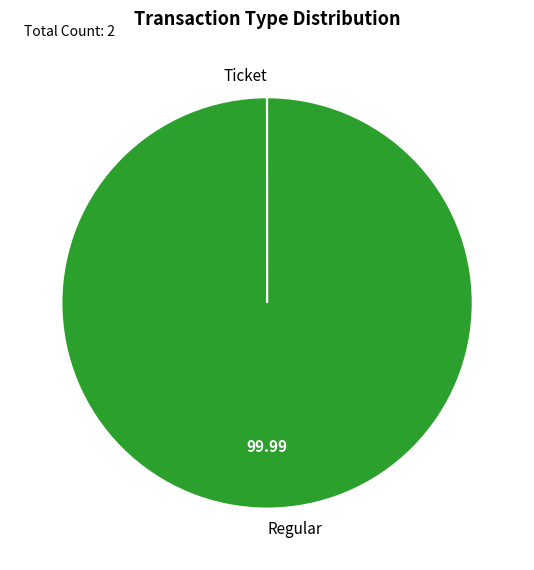

Which slice is the largest?

Regular